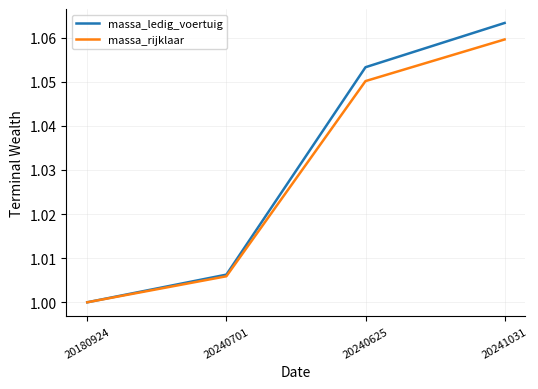

Which label corresponds to the smallest value in the chart?

20180924